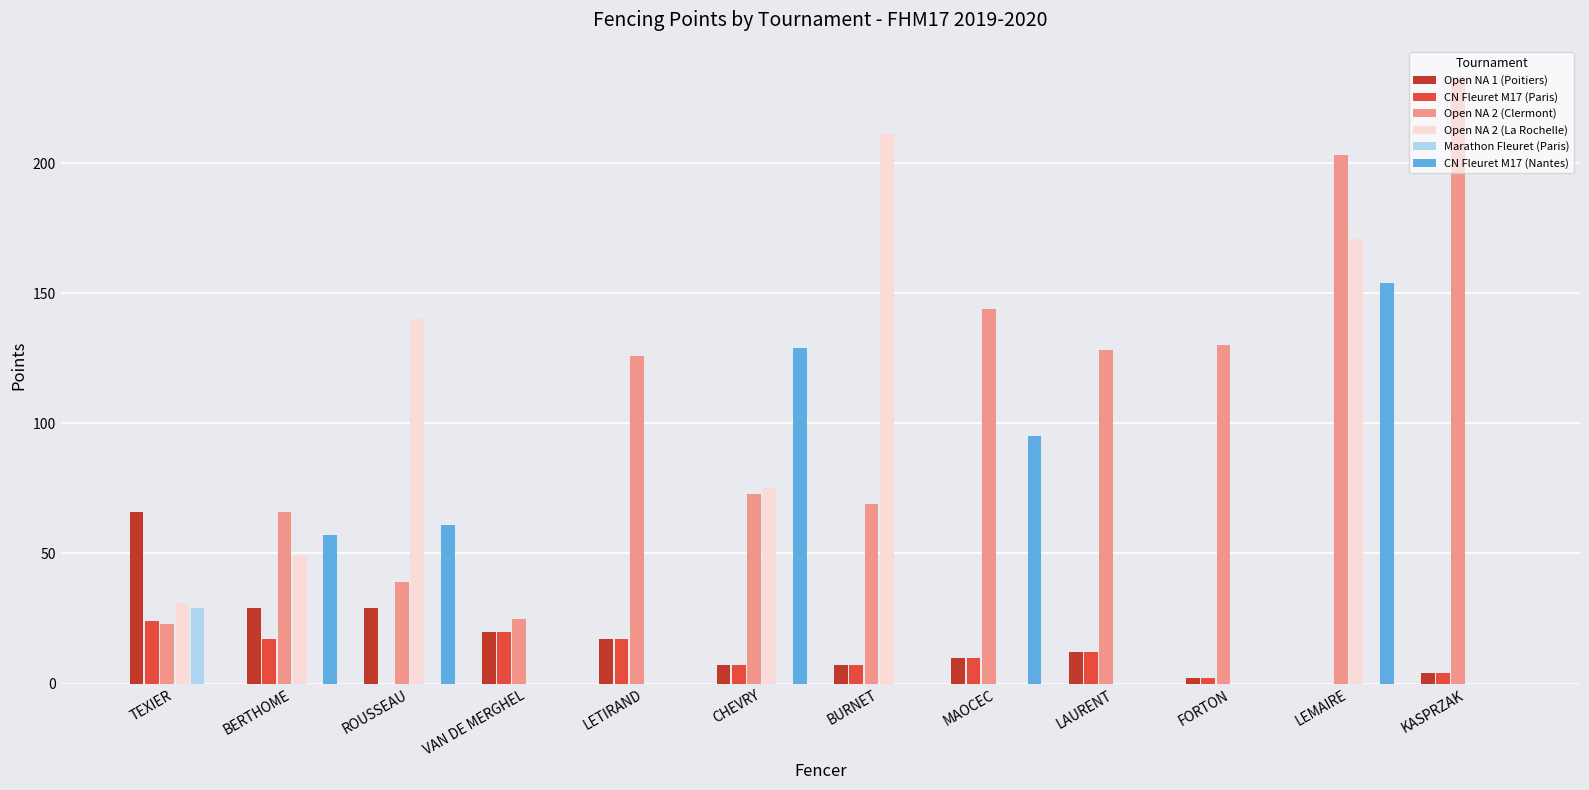

Which category has the highest value in the Open NA 1 (Poitiers) series?

TEXIER